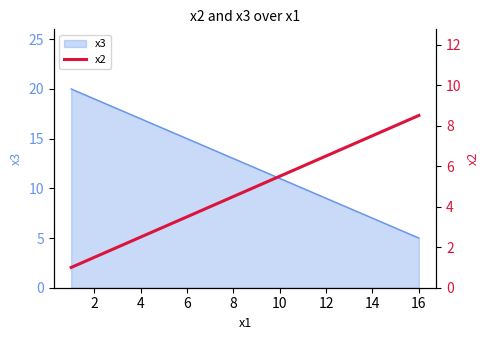

At which label does x3 reach its minimum?

16